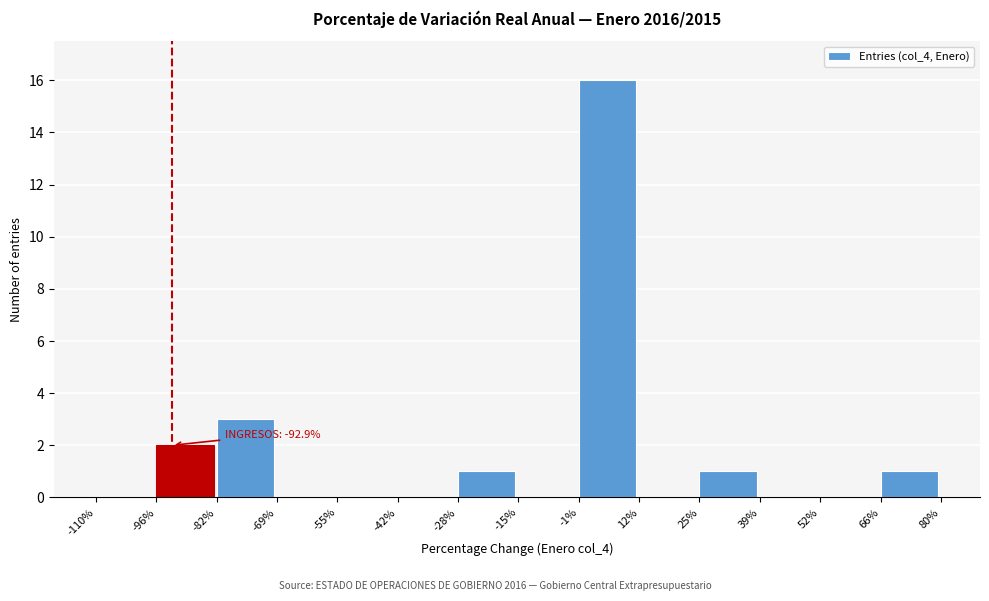

Over which range of the x-axis is the bar tallest?

-1% to 12%